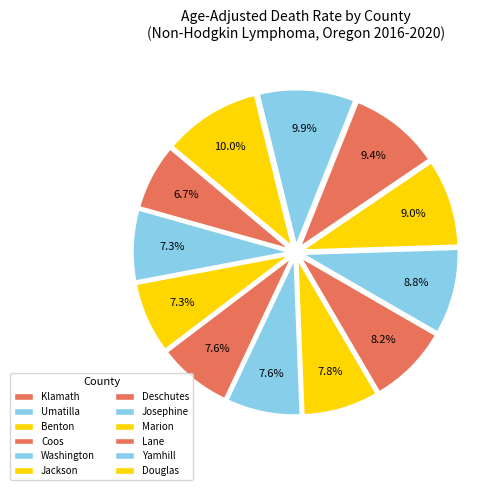

What is the smallest slice in the pie chart?

Klamath